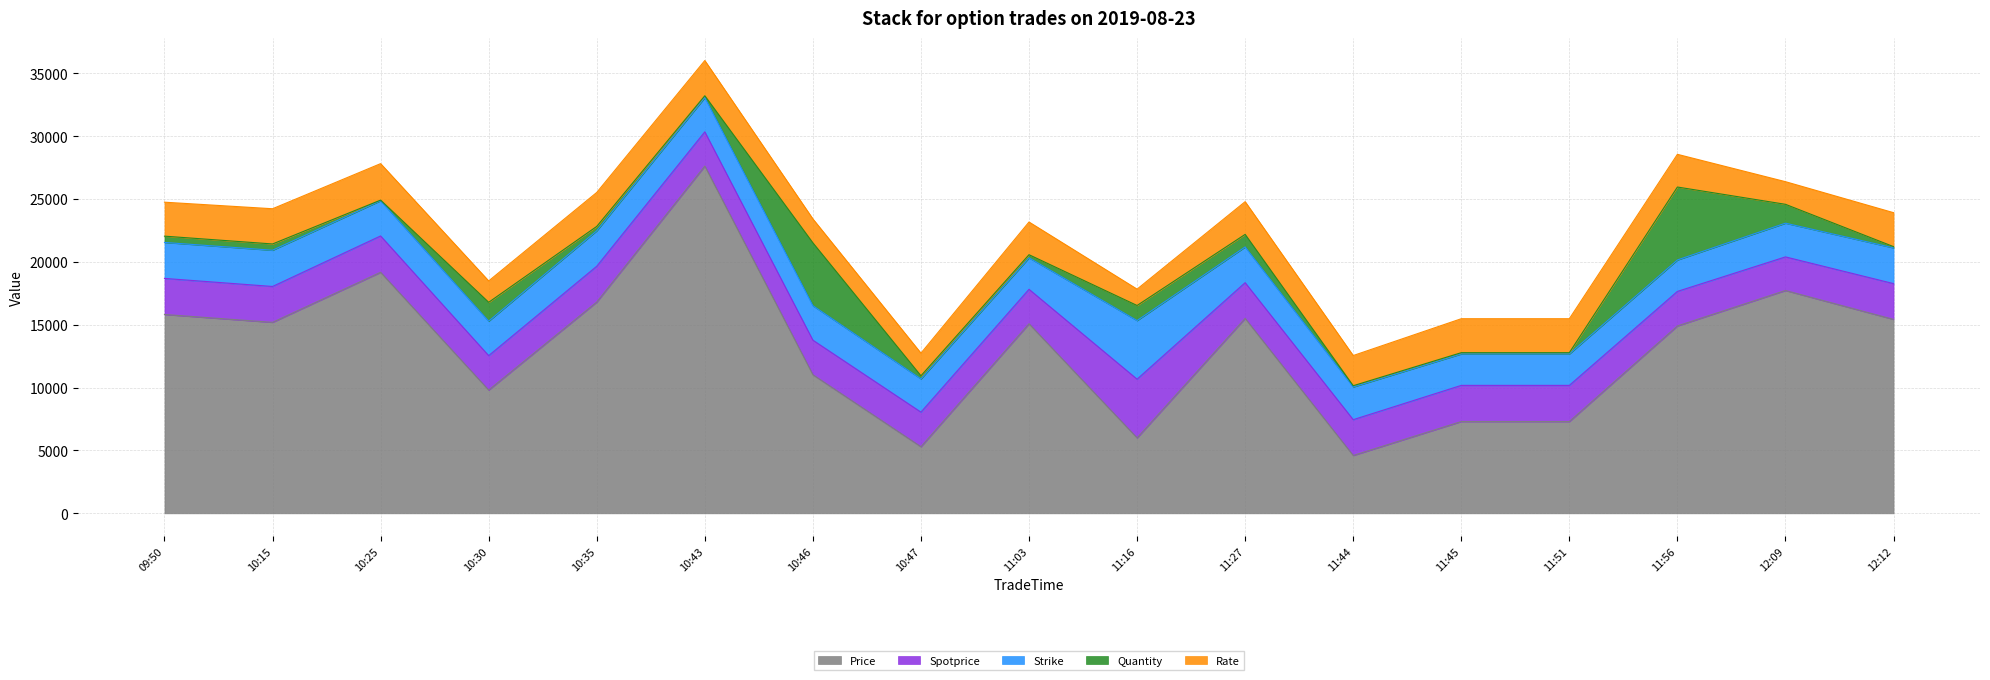

True or false: Rate has more than 0 interior local peaks.

True